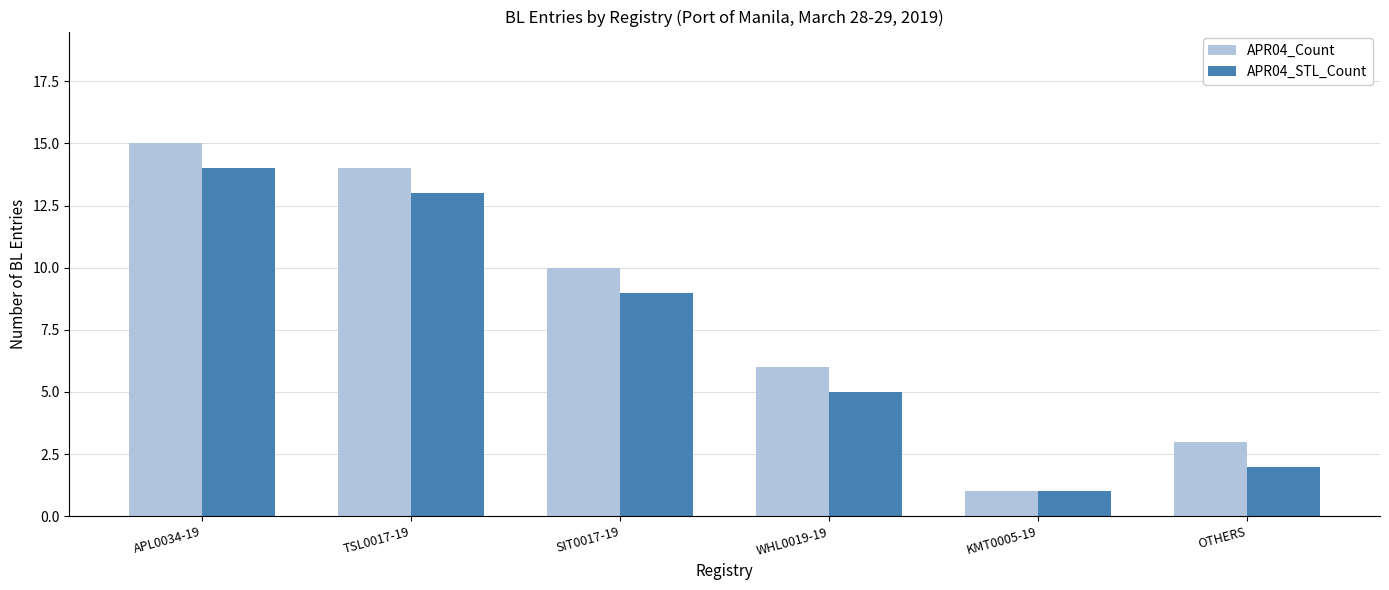

What position from the right is KMT0005-19?

2